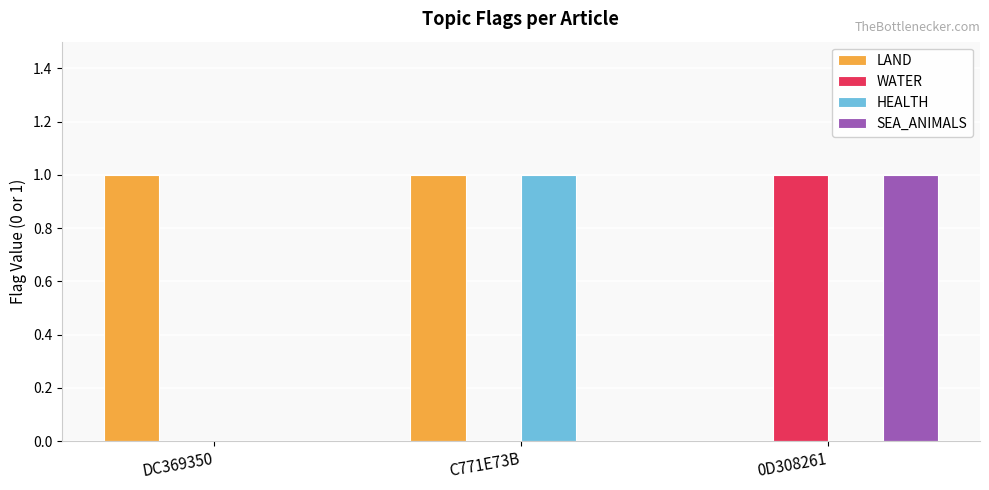

Reading left to right, extract all data points from this chart.

LAND: DC369350=1	C771E73B=1	0D308261=0
WATER: DC369350=0	C771E73B=0	0D308261=1
HEALTH: DC369350=0	C771E73B=1	0D308261=0
SEA_ANIMALS: DC369350=0	C771E73B=0	0D308261=1